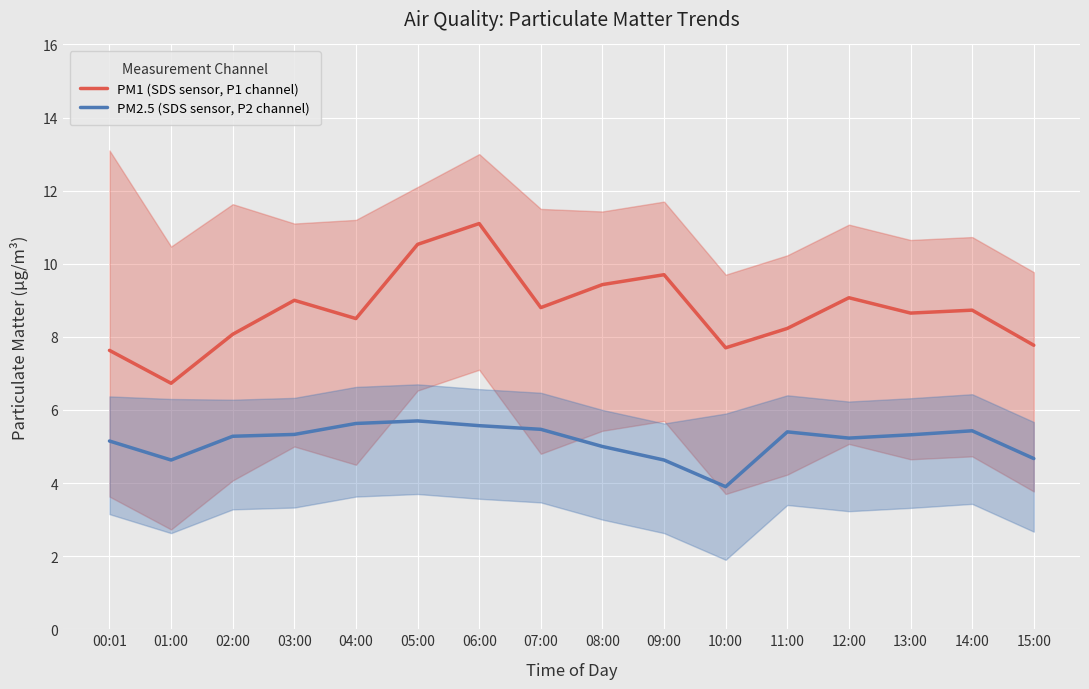

What is the label of the 16th point from the right?

00:01